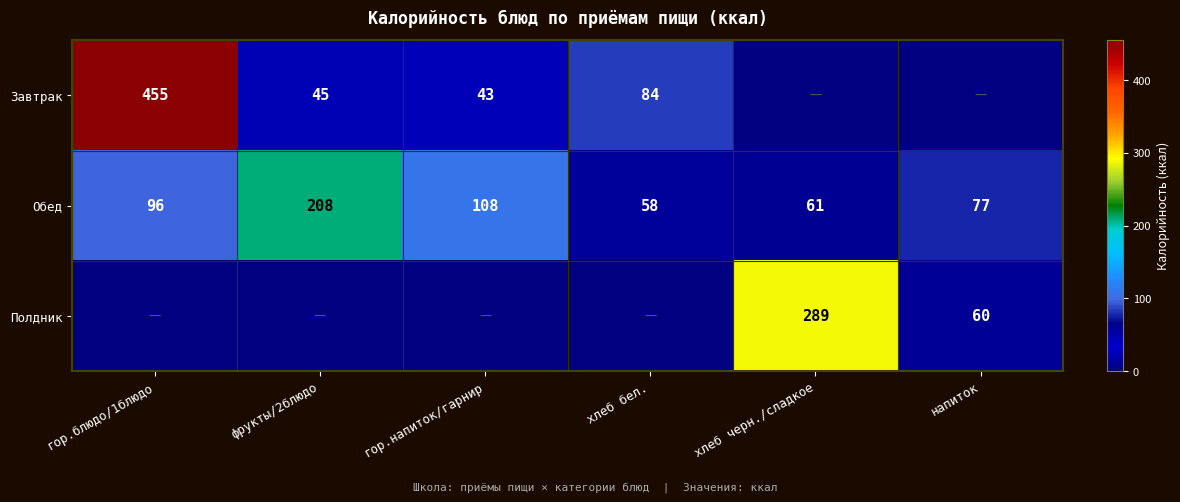

At how many categories does at least one series exceed 234?

2